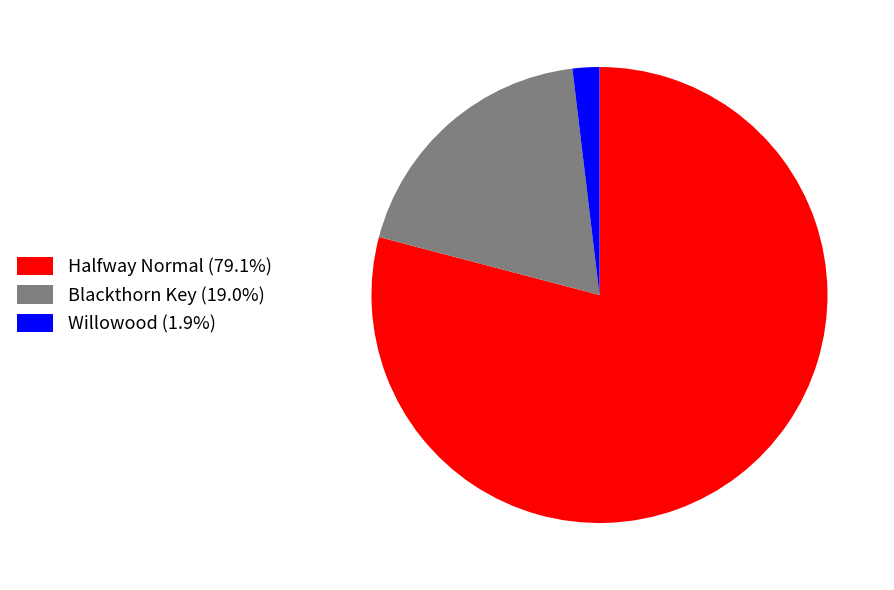

What is the majority slice?

Halfway Normal